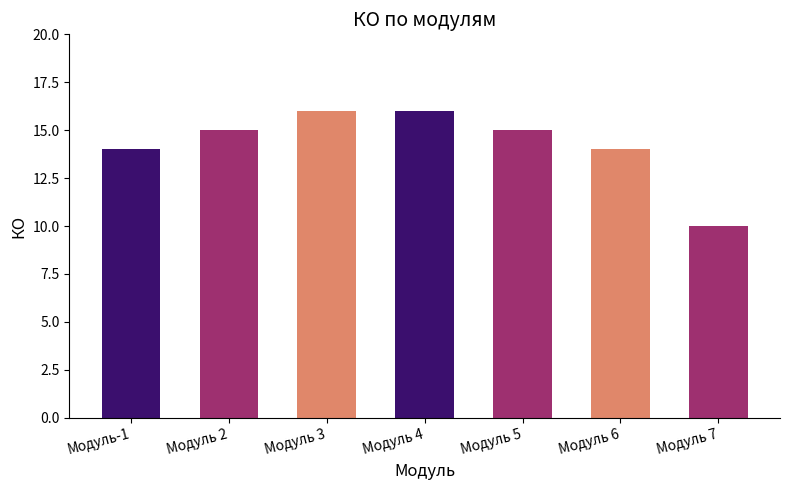

Which category has the lowest value across all series?

Модуль 7